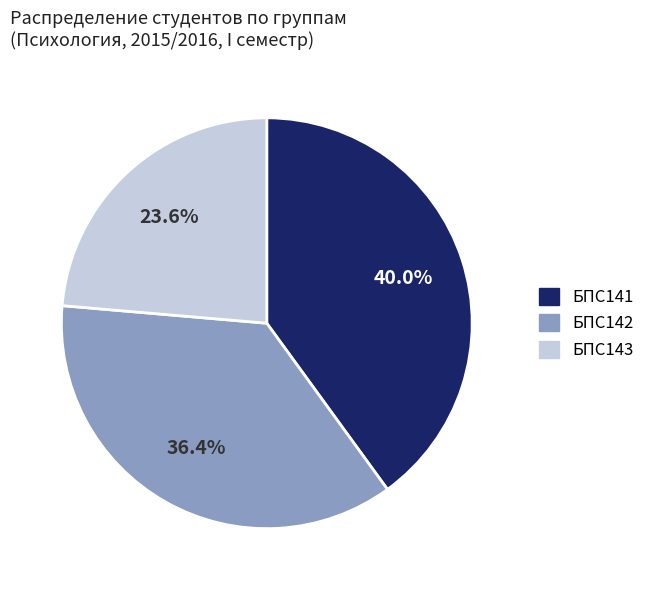

What is the largest slice in the pie chart?

БПС141